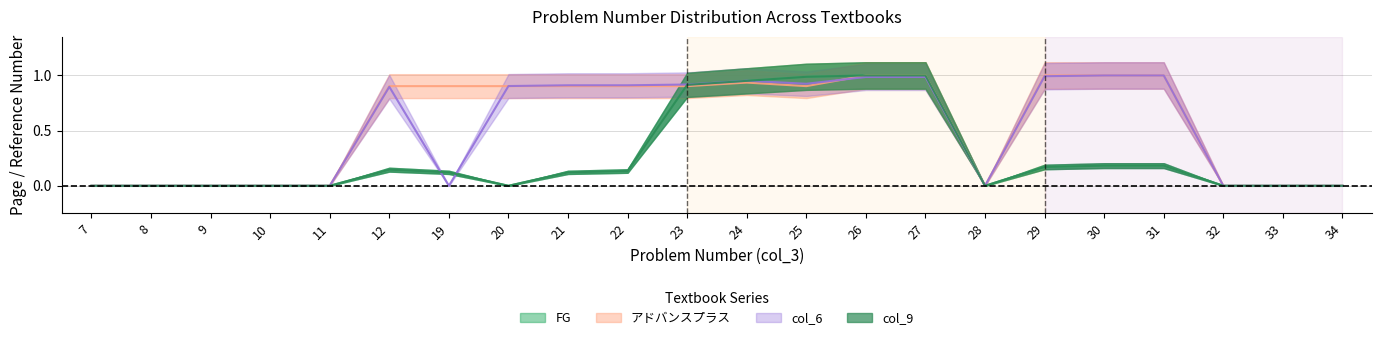

What is the difference between the maximum and second lowest values in the アドバンスプラス series?

1.0